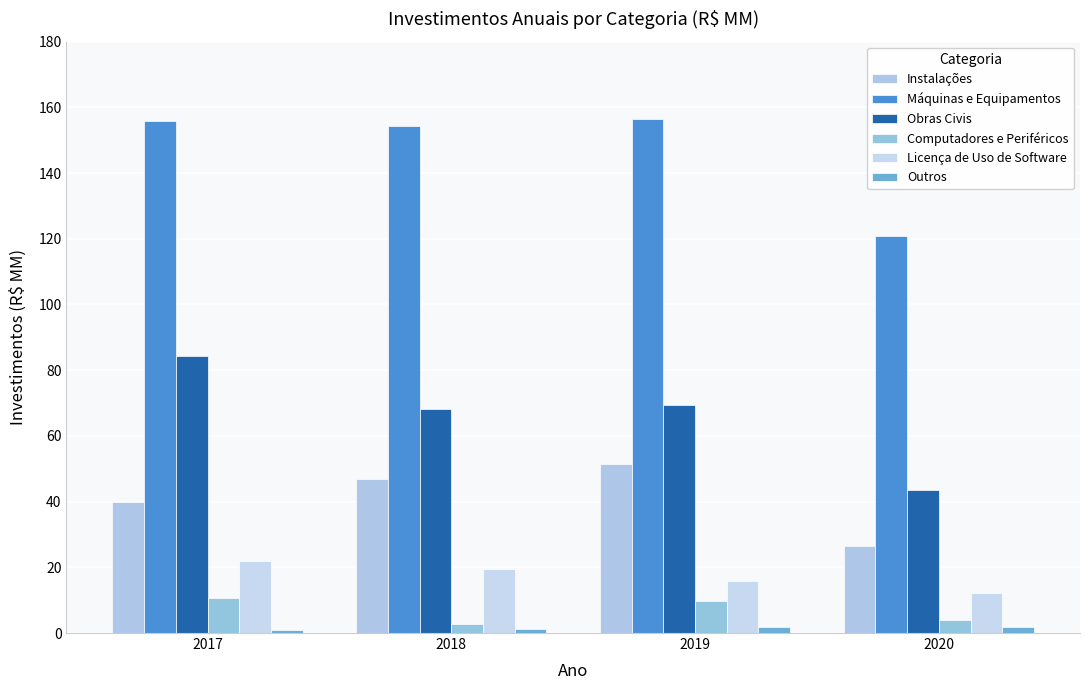

How many data points in Licença de Uso de Software are less than 19?

2